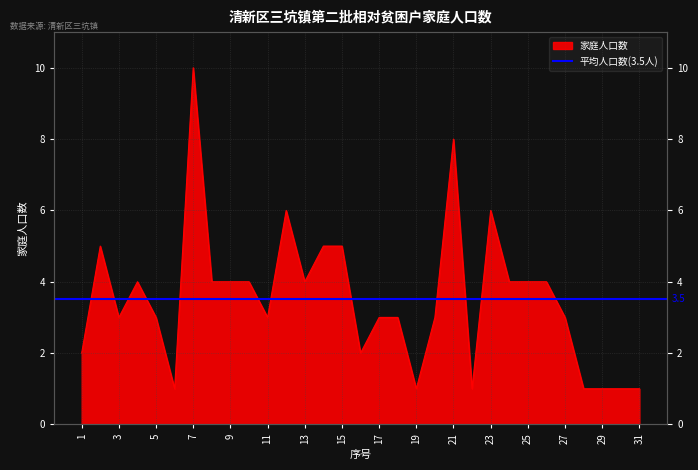

The chart shows a value of 5 at 18. True or false?

False